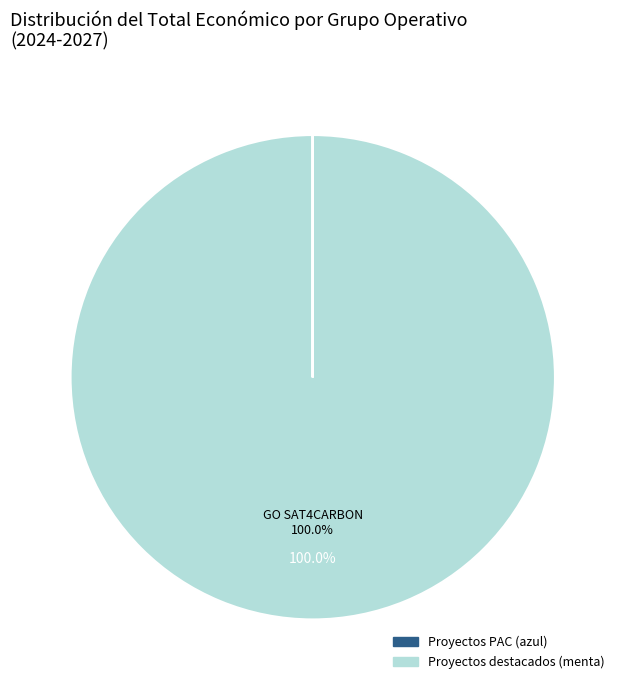

How many slices are in this pie chart?

7